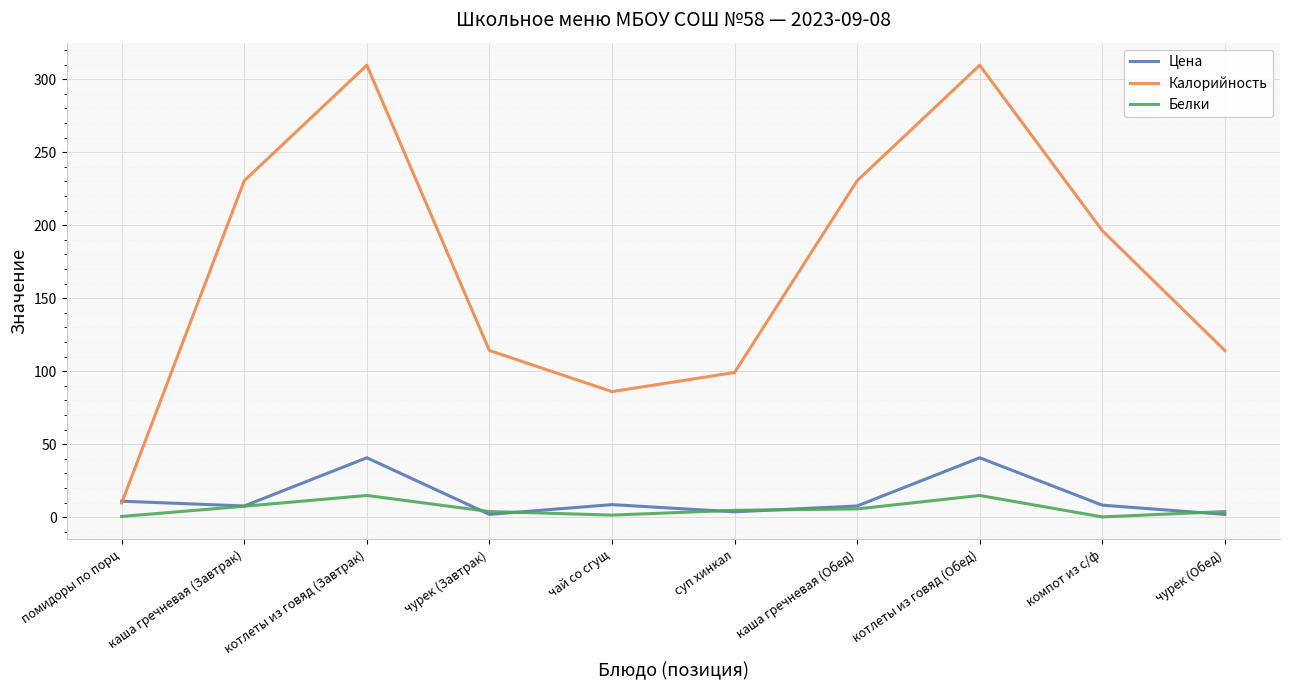

Which series changed the most between помидоры по порц and каша гречневая (Обед)?

Калорийность